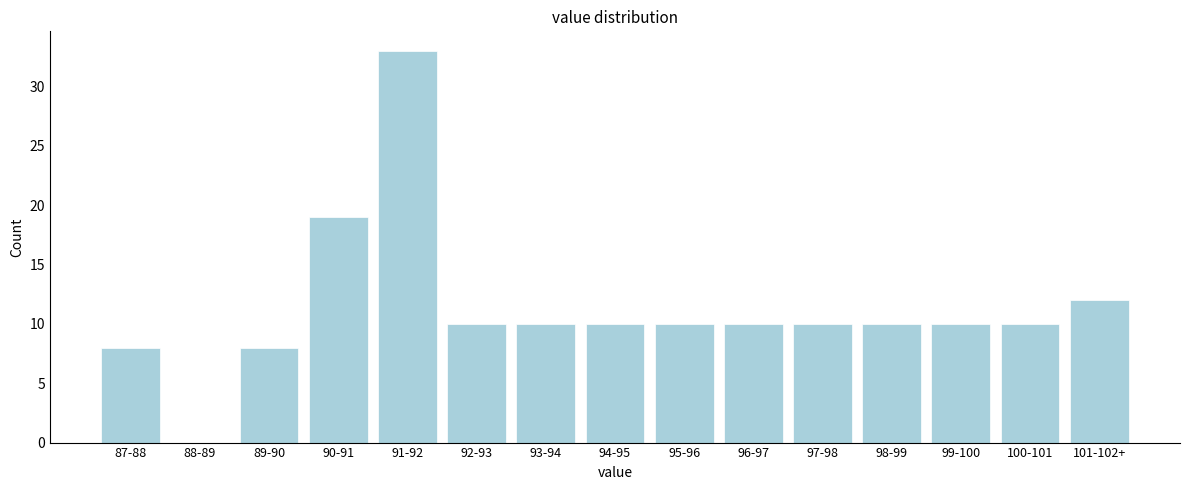

Reading left to right, extract all data points from this chart.

87-88=8	88-89=0	89-90=8	90-91=19	91-92=33	92-93=10	93-94=10	94-95=10	95-96=10	96-97=10	97-98=10	98-99=10	99-100=10	100-101=10	101-102+=12